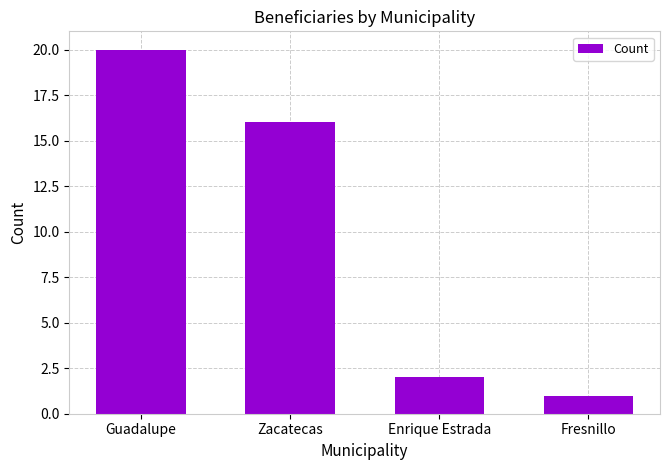

Rank the categories by value from highest to lowest.

Guadalupe, Zacatecas, Enrique Estrada, Fresnillo